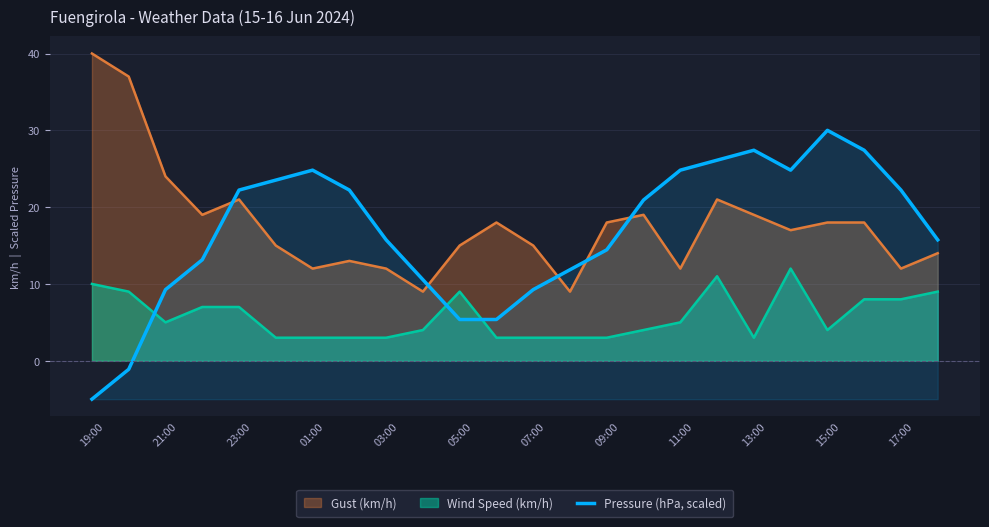

True or false: Gust (km/h) has a value of 12.0 at 03:00.

True